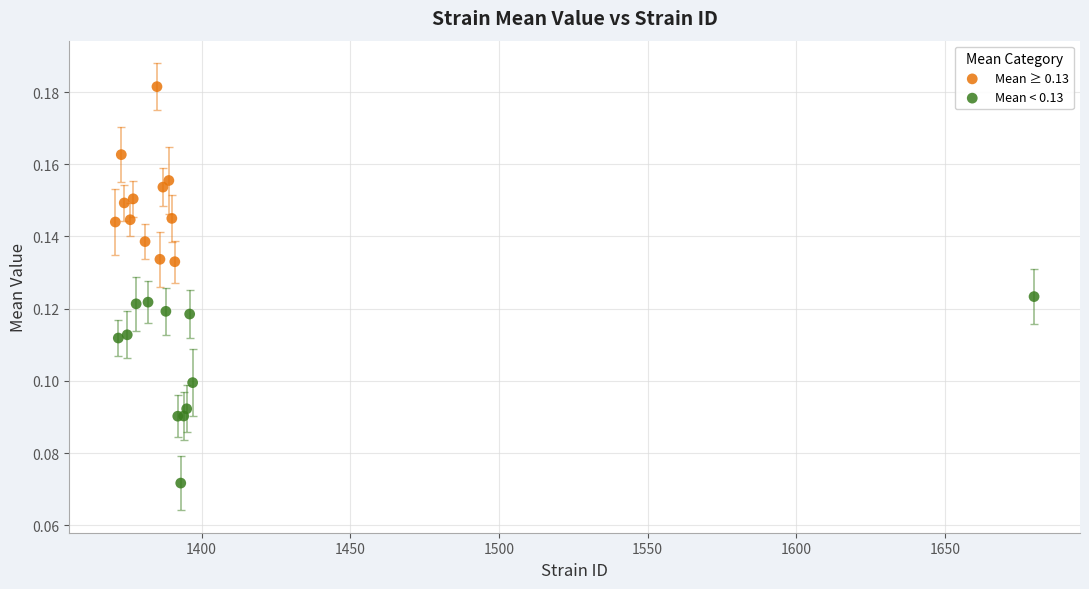

Which series contains the highest Y value?

Mean ≥ 0.13